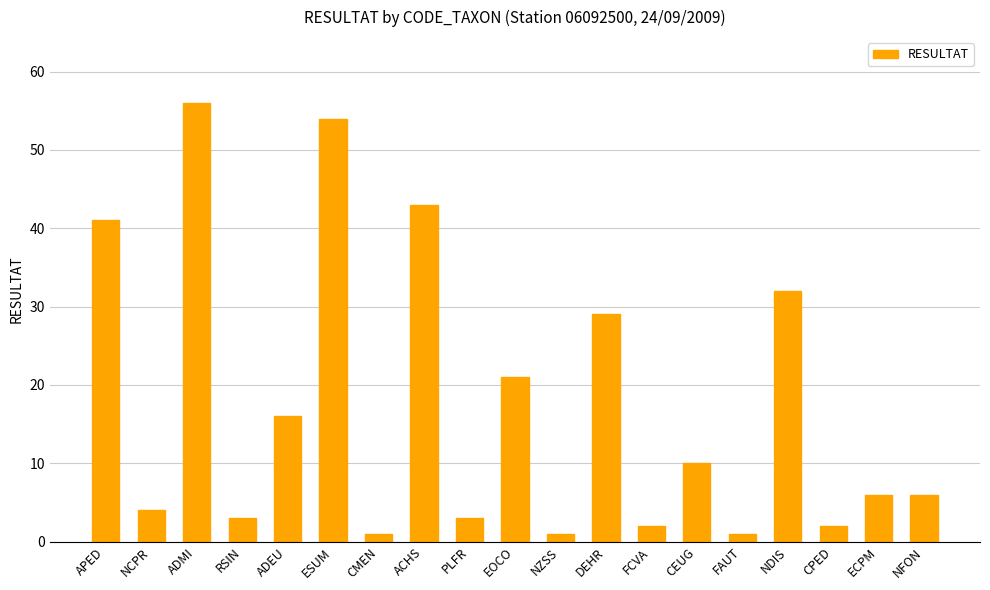

At which category does the chart reach its peak across all series?

ADMI